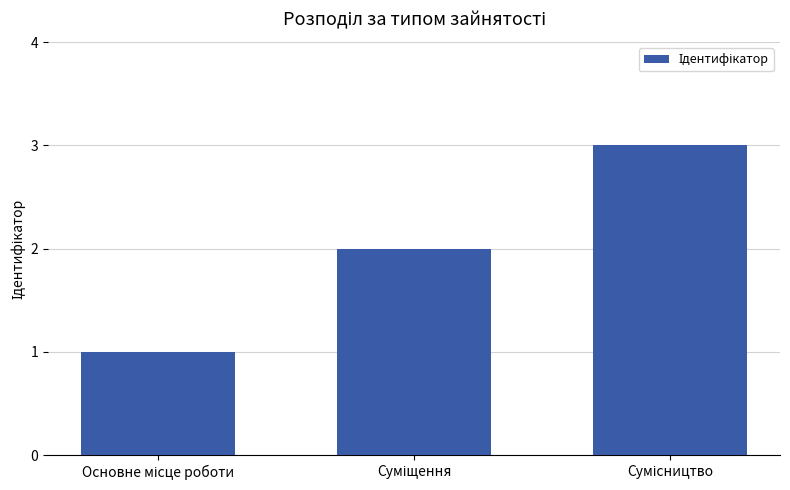

What is the sum of all values?

6